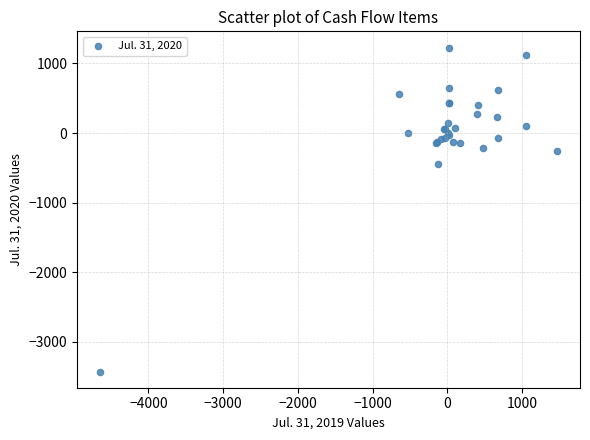

What Y value in the scatter plot is closest to -1098?

-443